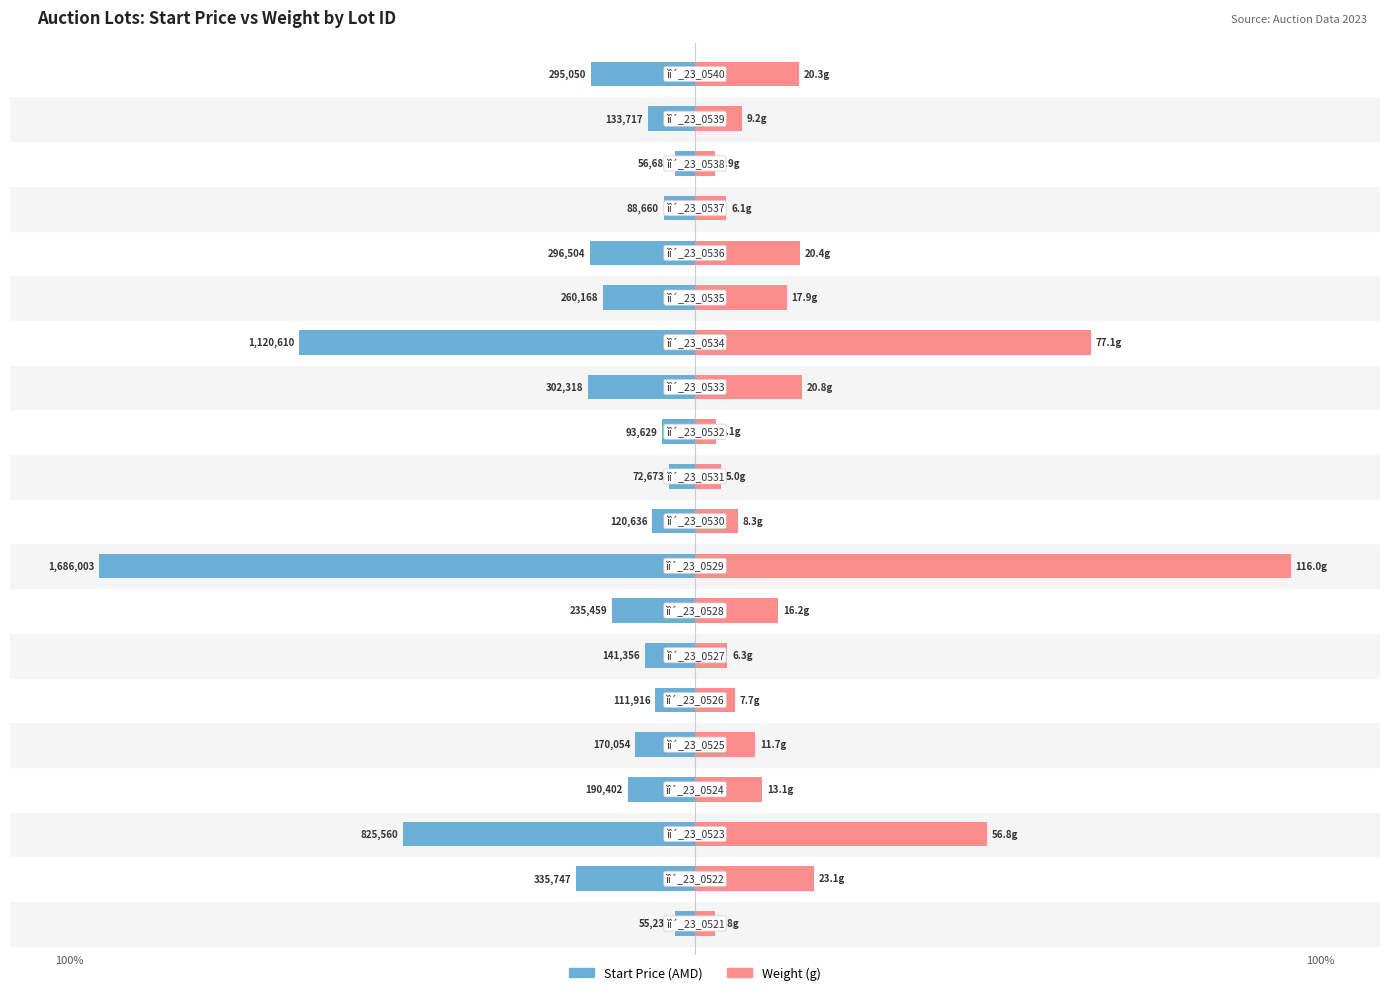

Reading right to left, what are all the values shown in this chart?

Start Price (AMD): -17.5	-7.9	-3.4	-5.3	-17.6	-15.4	-66.5	-17.9	-5.6	-4.3	-7.2	-100.0	-14.0	-8.4	-6.6	-10.1	-11.3	-49.0	-19.9	-3.3
Weight (g): 17.5	7.9	3.4	5.3	17.6	15.4	66.5	17.9	3.5	4.3	7.2	100.0	14.0	5.4	6.6	10.1	11.3	49.0	19.9	3.3